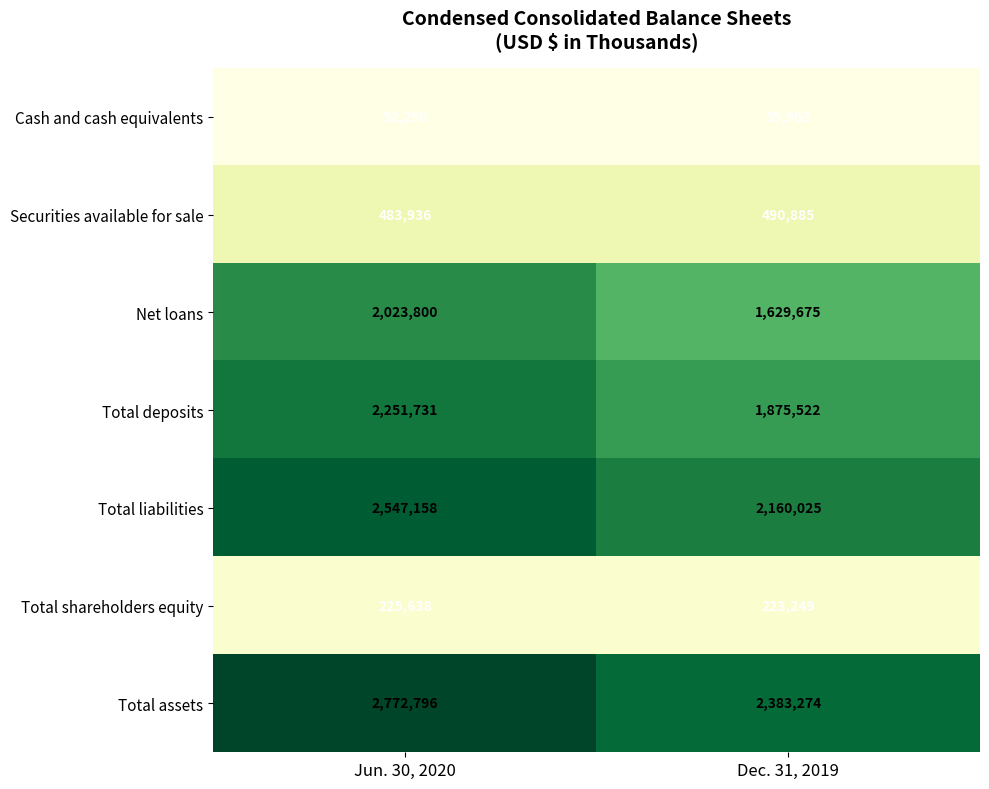

What is the average value of the Total assets series?

2578035